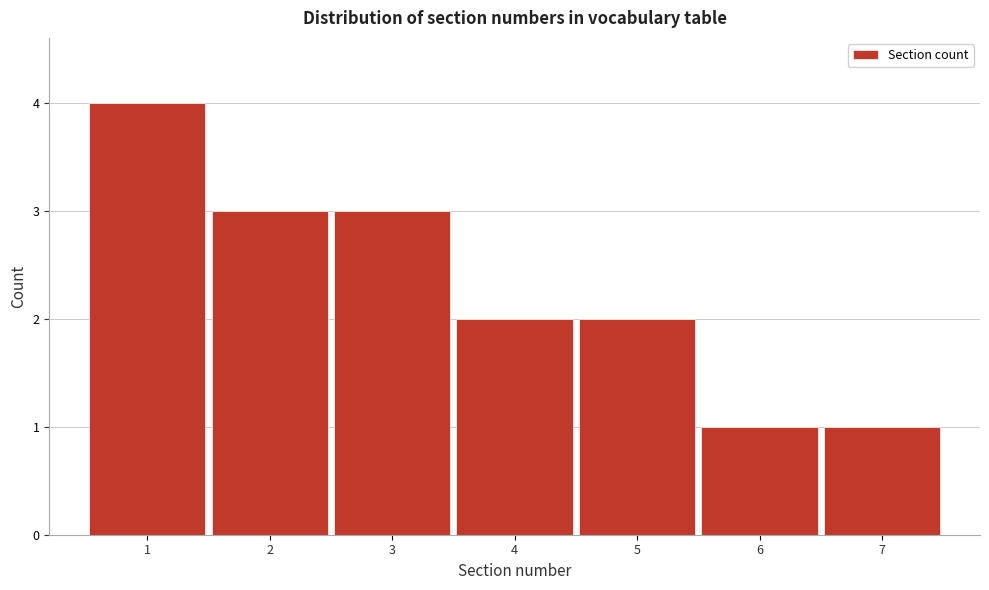

Reading left to right, list every bar in this chart as the range it spans on the x-axis followed by its height. The values are not printed on the chart, so give them approximately, as read against the axis.

0.5 to 1.5: 4
1.5 to 2.5: 3
2.5 to 3.5: 3
3.5 to 4.5: 2
4.5 to 5.5: 2
5.5 to 6.5: 1
6.5 to 7.5: 1